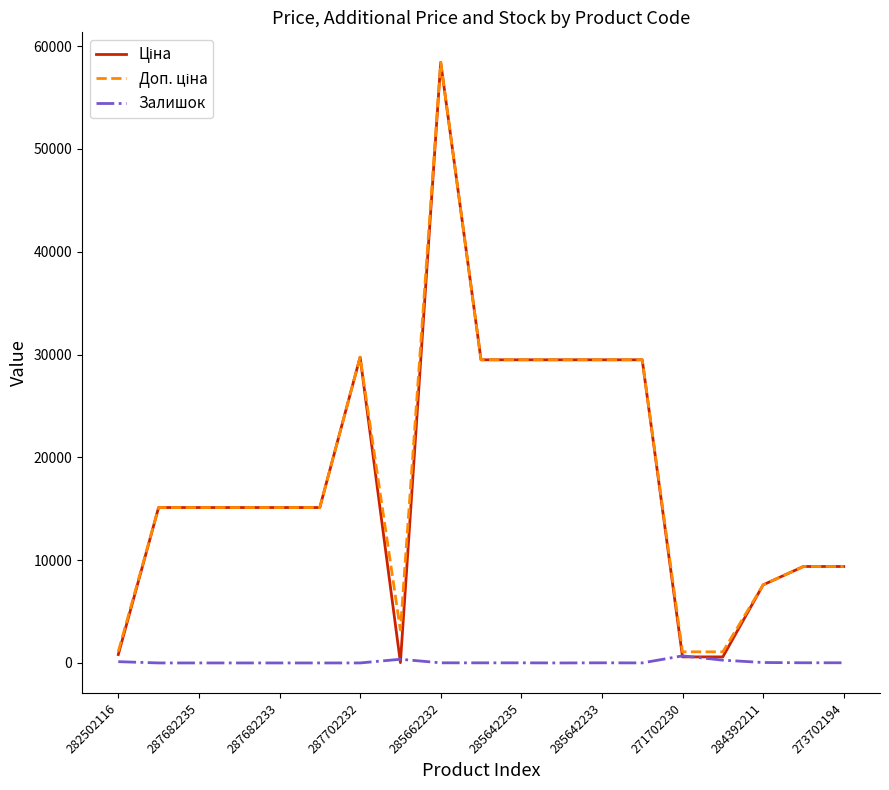

True or false: Доп. ціна has more than 1 points higher than both neighbors.

True